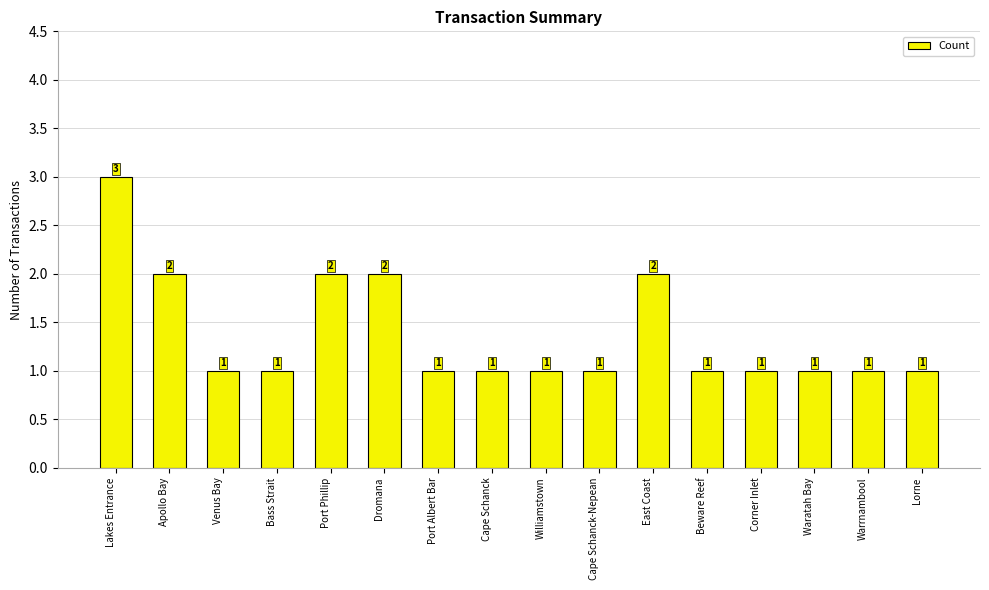

What is the sum of the values at Williamstown and Corner Inlet?

2